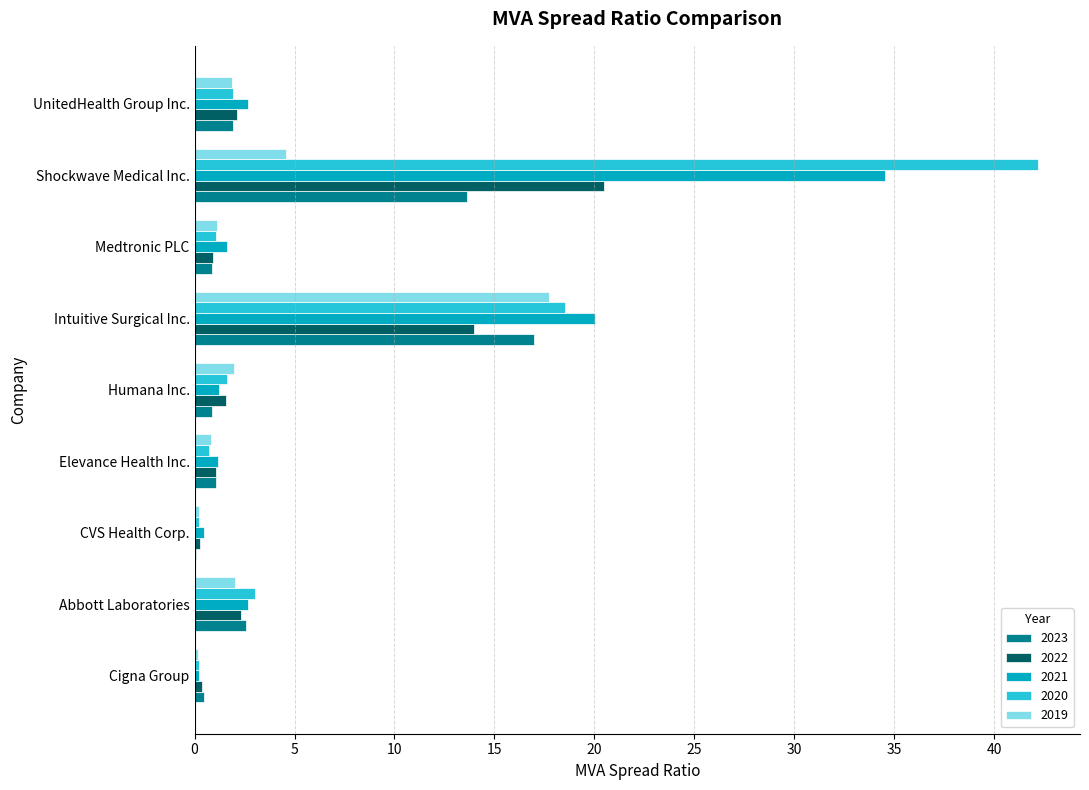

Is the value of 2023 at Abbott Laboratories greater than the value of 2021 at Intuitive Surgical Inc.?

No